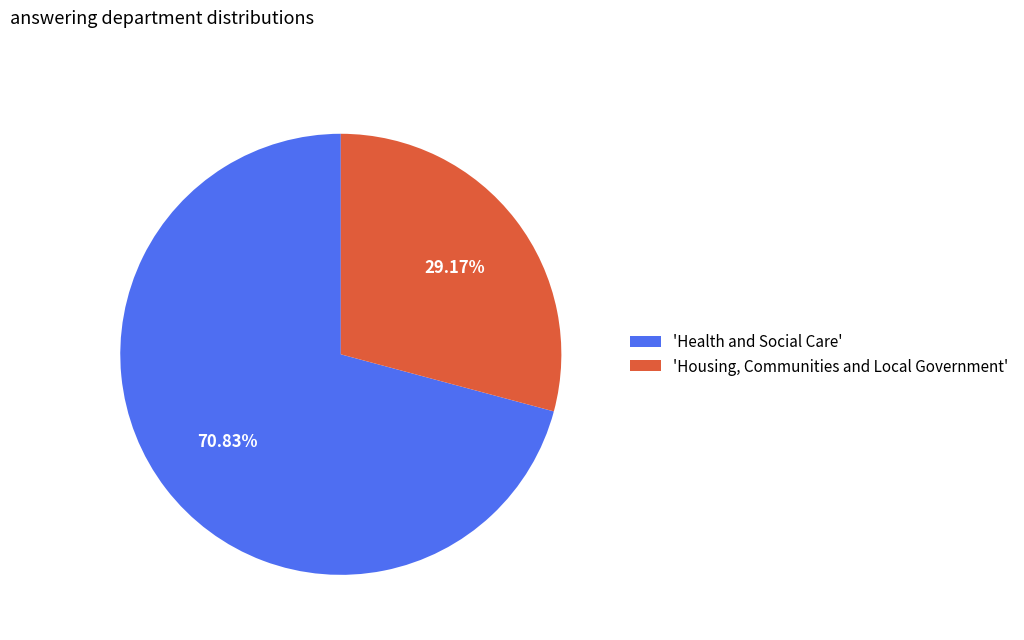

Rank the categories by value from lowest to highest.

'Housing, Communities and Local Government', 'Health and Social Care'